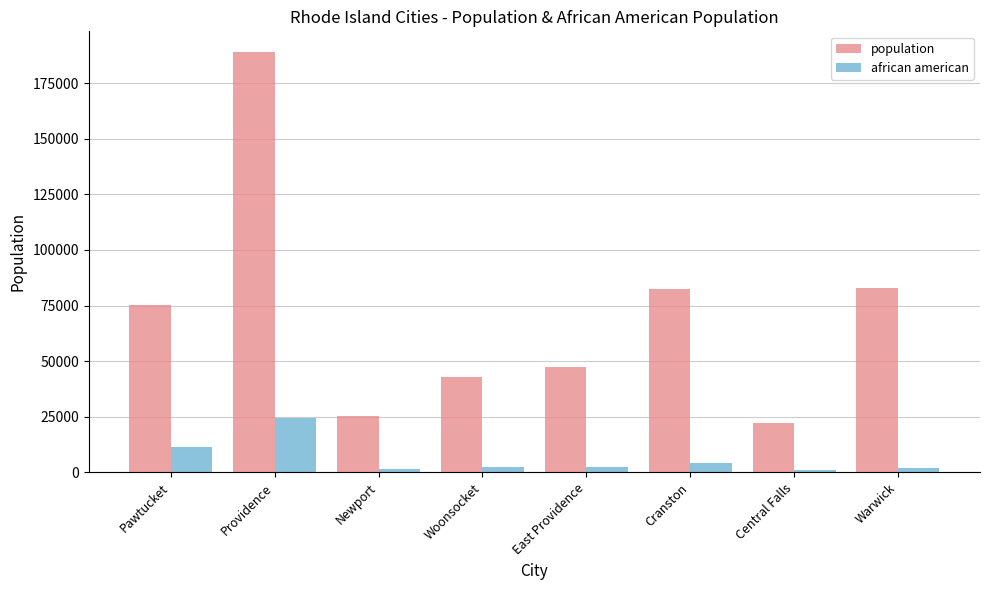

What is the difference between the african american values at Pawtucket and East Providence?

9105